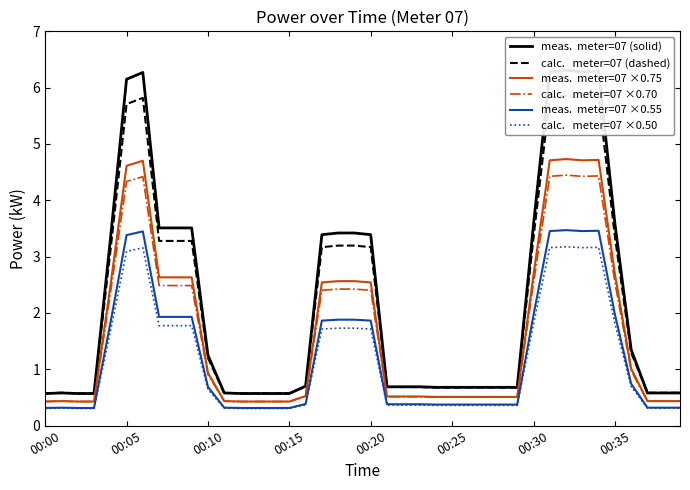

Reading left to right, what are all the values shown in this chart?

meas.  meter=07 (solid): 0.6	0.6	0.6	0.6	3.3	6.2	6.3	3.5	3.5	3.5	1.2	0.6	0.6	0.6	0.6	0.6	0.7	3.4	3.4	3.4	3.4	0.7	0.7	0.7	0.7	0.7	0.7	0.7	0.7	0.7	3.6	6.3	6.3	6.3	6.3	3.6	1.4	0.6	0.6	0.6
calc.   meter=07 (dashed): 0.6	0.6	0.6	0.6	3.1	5.7	5.8	3.3	3.3	3.3	1.2	0.6	0.6	0.6	0.6	0.6	0.7	3.2	3.2	3.2	3.2	0.7	0.7	0.7	0.7	0.7	0.7	0.7	0.7	0.7	3.3	5.8	5.9	5.8	5.8	3.4	1.3	0.6	0.6	0.6
meas.  meter=07 ×0.75: 0.4	0.4	0.4	0.4	2.5	4.6	4.7	2.6	2.6	2.6	0.9	0.4	0.4	0.4	0.4	0.4	0.5	2.5	2.6	2.6	2.5	0.5	0.5	0.5	0.5	0.5	0.5	0.5	0.5	0.5	2.7	4.7	4.7	4.7	4.7	2.7	1.0	0.4	0.4	0.4
calc.   meter=07 ×0.70: 0.4	0.4	0.4	0.4	2.3	4.3	4.4	2.5	2.5	2.5	0.9	0.4	0.4	0.4	0.4	0.4	0.5	2.4	2.4	2.4	2.4	0.5	0.5	0.5	0.5	0.5	0.5	0.5	0.5	0.5	2.5	4.4	4.4	4.4	4.4	2.5	1.0	0.4	0.4	0.4
meas.  meter=07 ×0.55: 0.3	0.3	0.3	0.3	1.8	3.4	3.4	1.9	1.9	1.9	0.7	0.3	0.3	0.3	0.3	0.3	0.4	1.9	1.9	1.9	1.9	0.4	0.4	0.4	0.4	0.4	0.4	0.4	0.4	0.4	2.0	3.5	3.5	3.5	3.5	2.0	0.7	0.3	0.3	0.3
calc.   meter=07 ×0.50: 0.3	0.3	0.3	0.3	1.7	3.1	3.2	1.8	1.8	1.8	0.6	0.3	0.3	0.3	0.3	0.3	0.4	1.7	1.7	1.7	1.7	0.4	0.4	0.4	0.4	0.4	0.4	0.4	0.4	0.4	1.8	3.2	3.2	3.2	3.2	1.8	0.7	0.3	0.3	0.3